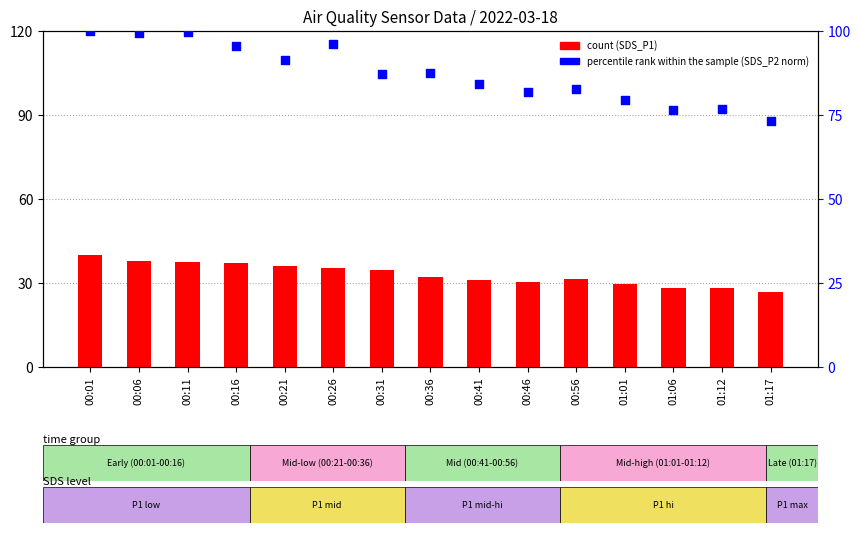

What are all the series names shown in the legend?

count, percentile rank within the sample